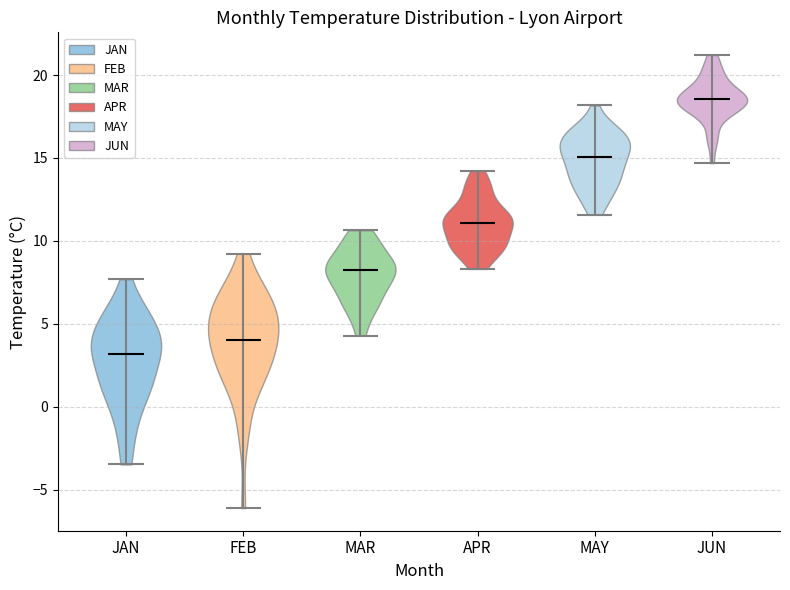

Reading left to right, read every violin against the y-axis: where its median line is, and the lowest and highest points it reaches. The values are not printed on the chart, so give them approximately, as read against the axis.

JAN: median line 3.0, lowest point -3.5, highest point 7.5
FEB: median line 4.0, lowest point -6.0, highest point 9.0
MAR: median line 8.0, lowest point 4.5, highest point 10.5
APR: median line 11.0, lowest point 8.5, highest point 14.0
MAY: median line 15.0, lowest point 11.5, highest point 18.0
JUN: median line 18.5, lowest point 14.5, highest point 21.0